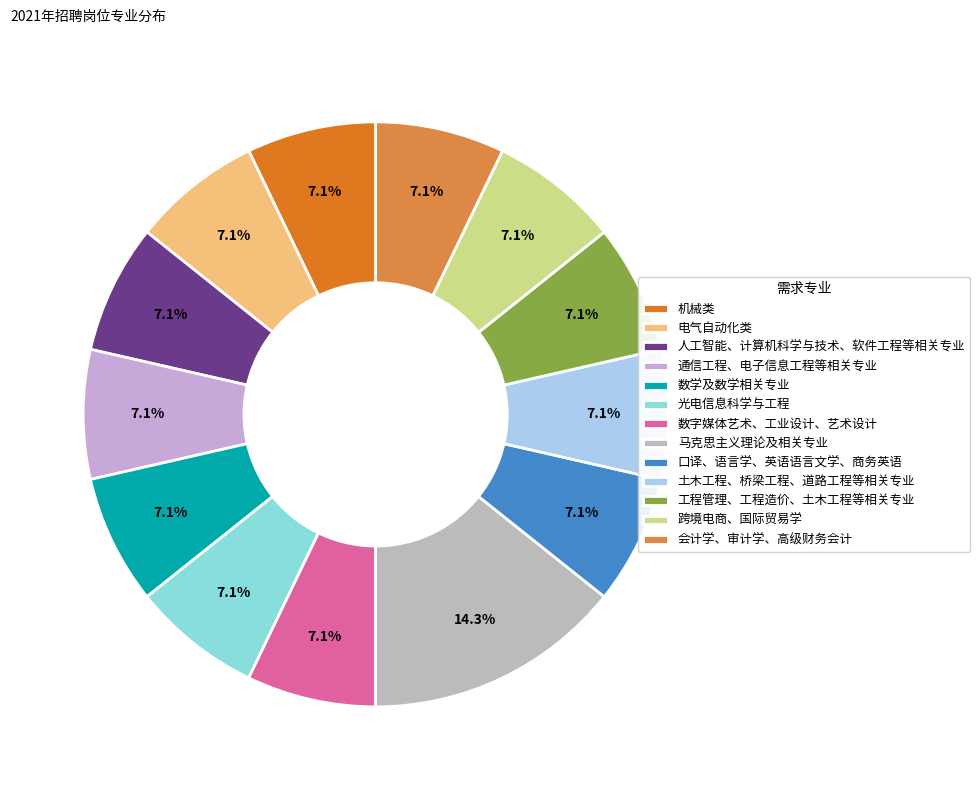

What is the change in value from 机械类 to 马克思主义理论及相关专业?

+1